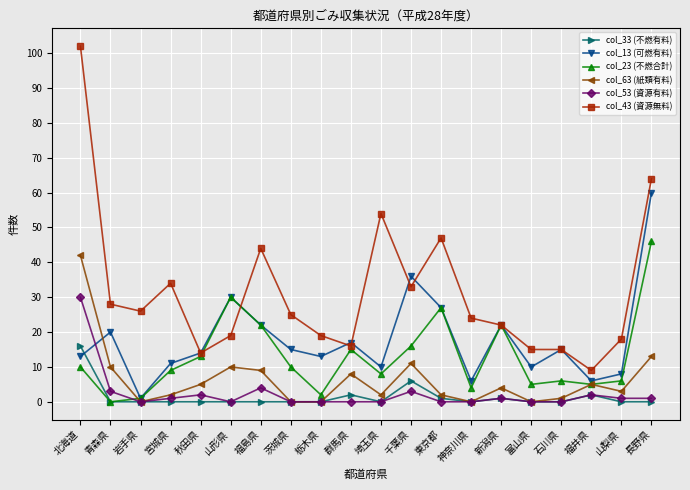

What are all the series names shown in the legend?

col_33 (不燃有料), col_13 (可燃有料), col_23 (不燃合計), col_63 (紙類有料), col_53 (資源有料), col_43 (資源無料)